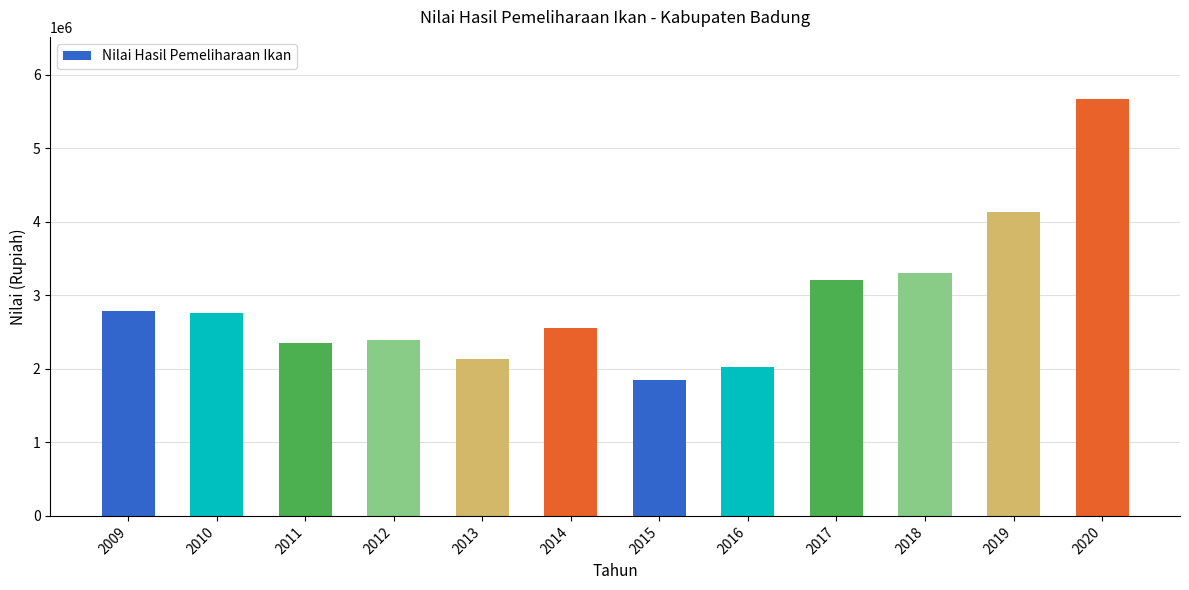

What is the difference between the values at 2019 and 2020?

1529500